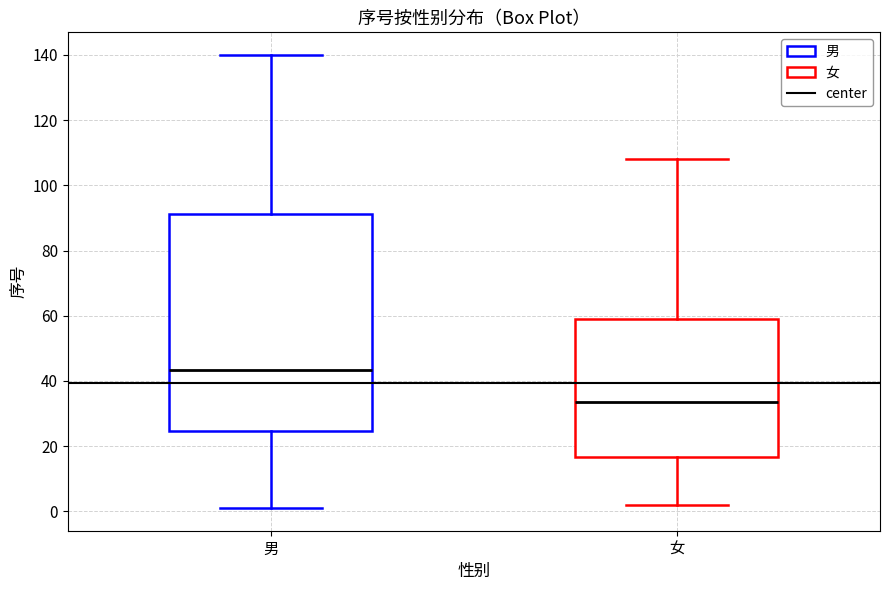

Which box has the lowest median line?

女